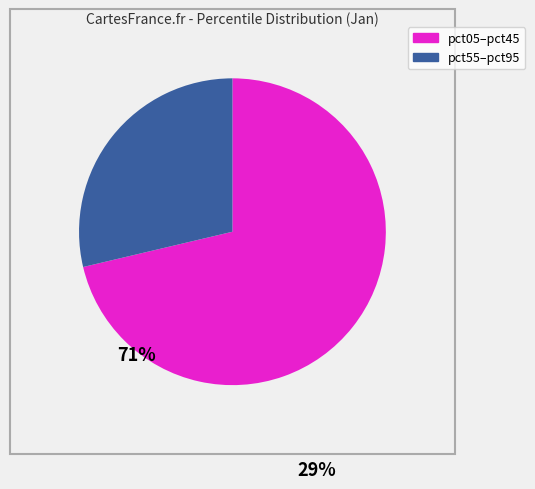

Is there any slice that represents more than half of the pie?

Yes